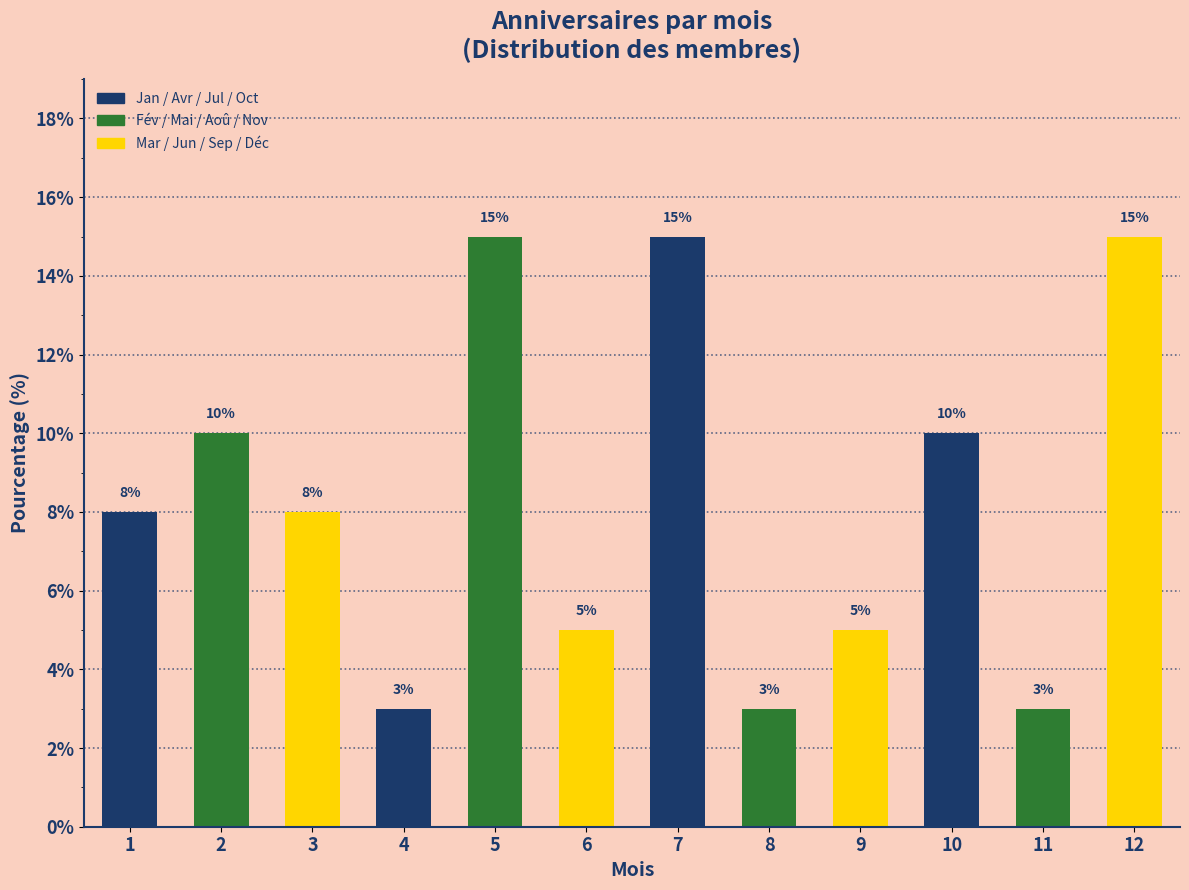

Reading left to right, what are all the values shown in this chart?

1=8	2=10	3=8	4=3	5=15	6=5	7=15	8=3	9=5	10=10	11=3	12=15